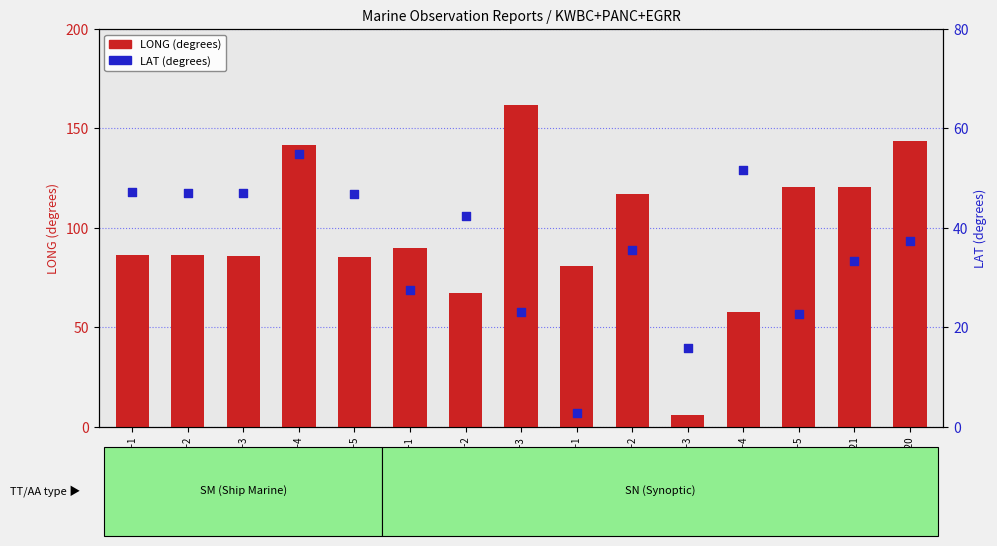

At which category is the sum across all series the highest?

SM-VX-90-4